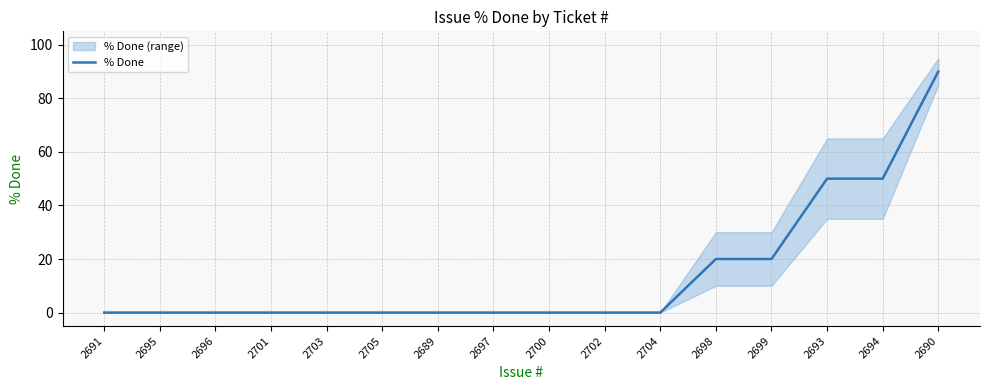

At which category does the chart reach its peak across all series?

2690